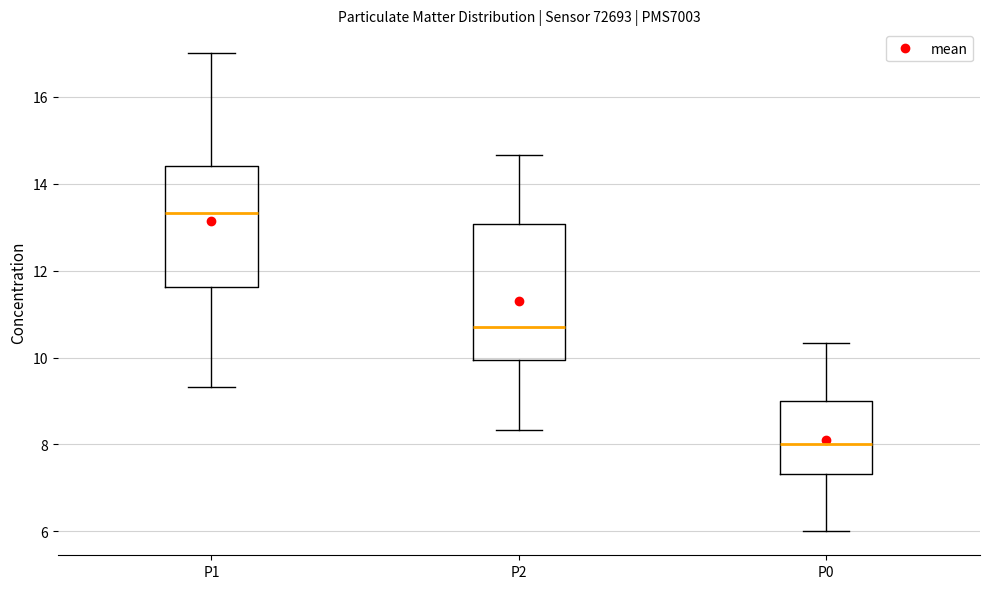

Which box has the highest median line?

P1